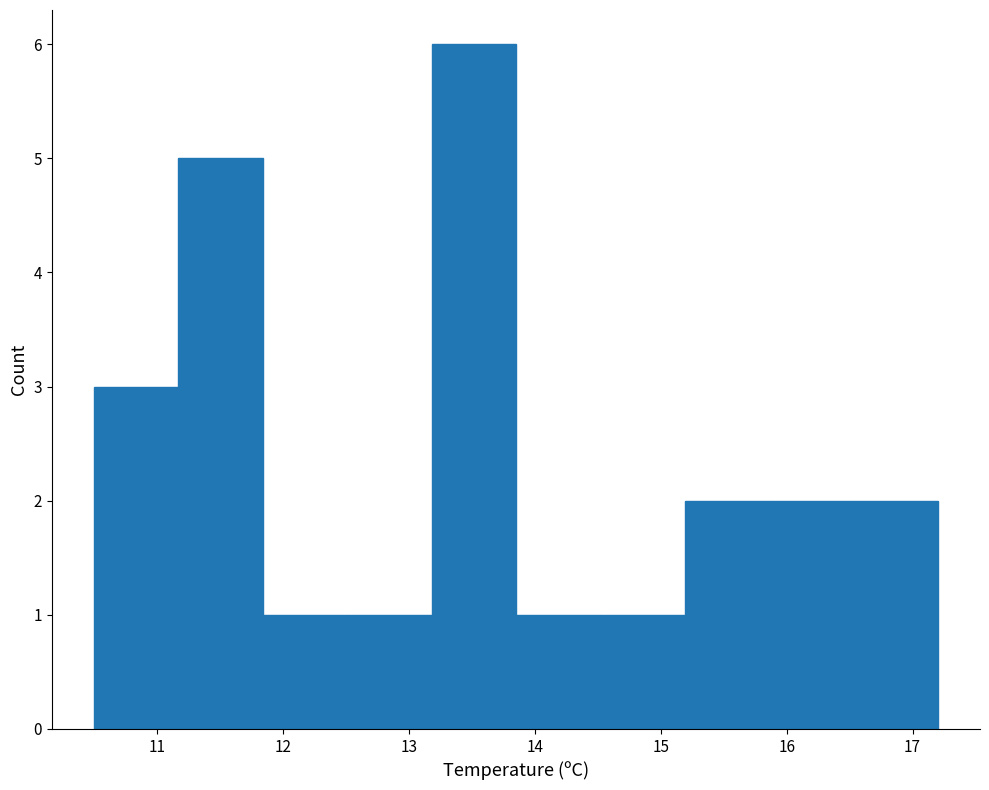

How tall is the bar that spans 14.52 to 15.19 on the x-axis? Neither the bar edges nor the heights are printed on the chart, so give them approximately, as read against the axes.

1